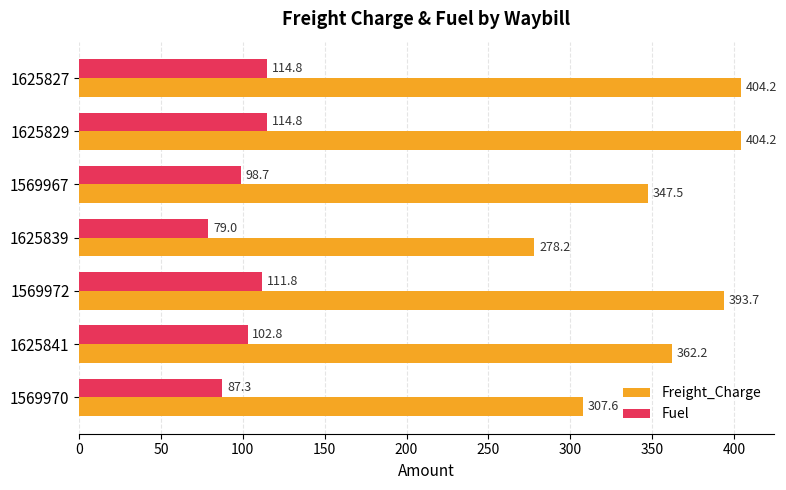

The Fuel series shows 87.3 at 1569970. True or false?

True